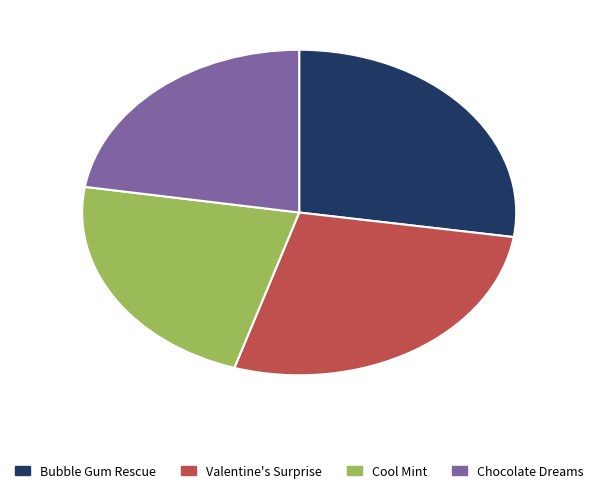

Is there any slice that represents more than half of the pie?

No